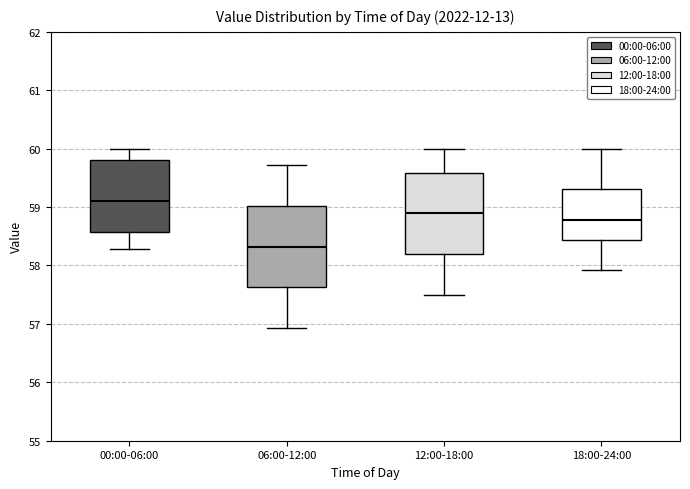

Reading left to right, transcribe this box plot: for each box, give where its median line is, the range the box spans, and where its two whiskers end, as read against the y-axis. The values are not printed on the chart, so give them approximately, as read against the axis.

00:00-06:00: median 59.1, box 58.6 to 59.8, whiskers 58.3 to 60.0
06:00-12:00: median 58.3, box 57.6 to 59.0, whiskers 56.9 to 59.7
12:00-18:00: median 58.9, box 58.2 to 59.6, whiskers 57.5 to 60.0
18:00-24:00: median 58.8, box 58.4 to 59.3, whiskers 57.9 to 60.0